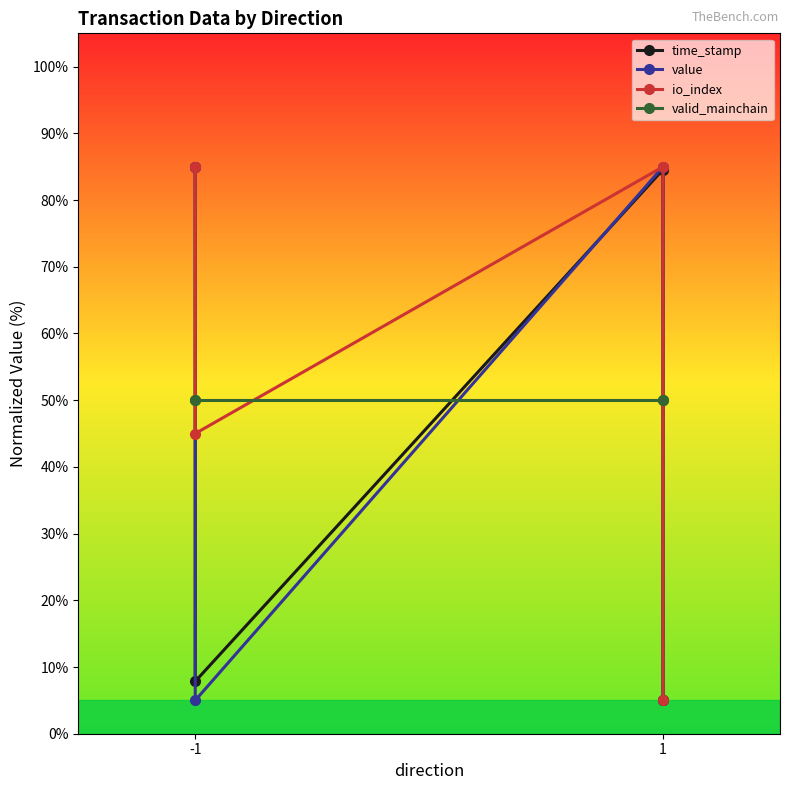

Reading left to right, transcribe all the data shown in this chart.

time_stamp: 85.0	7.8	84.6	5.0
value: 85.0	5.0	85.0	5.0
io_index: 85.0	45.0	85.0	5.0
valid_mainchain: 50.0	50.0	50.0	50.0